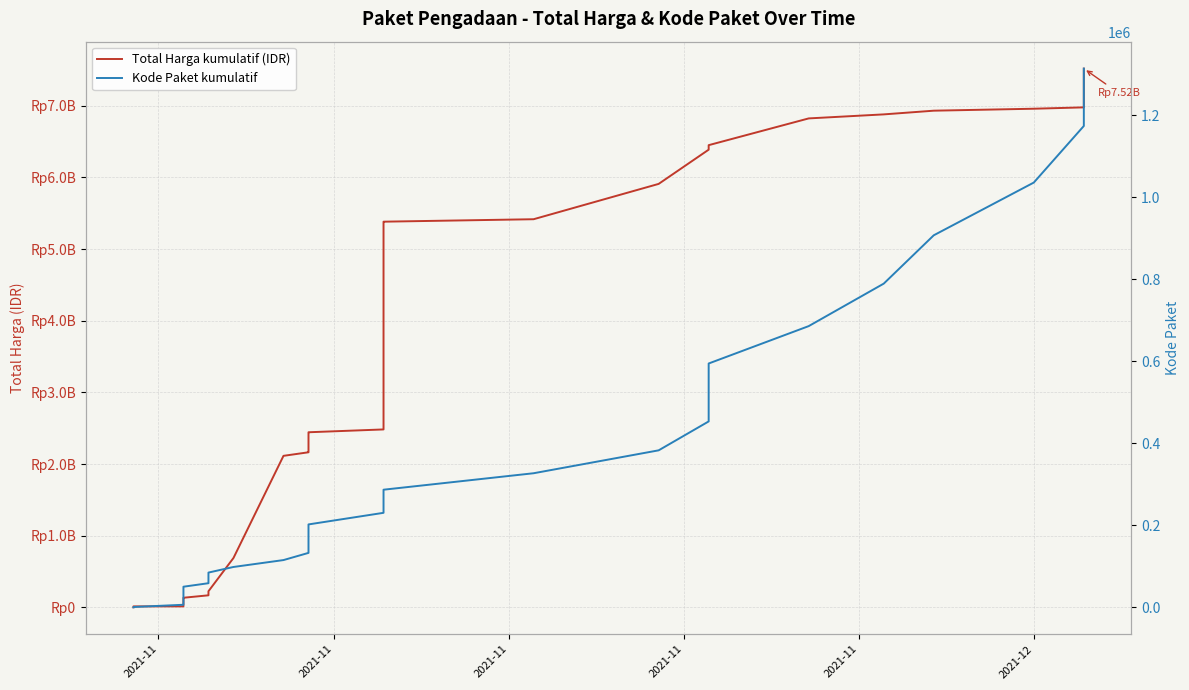

Is it true that Kode Paket kumulatif equals 37601 at 15?

False